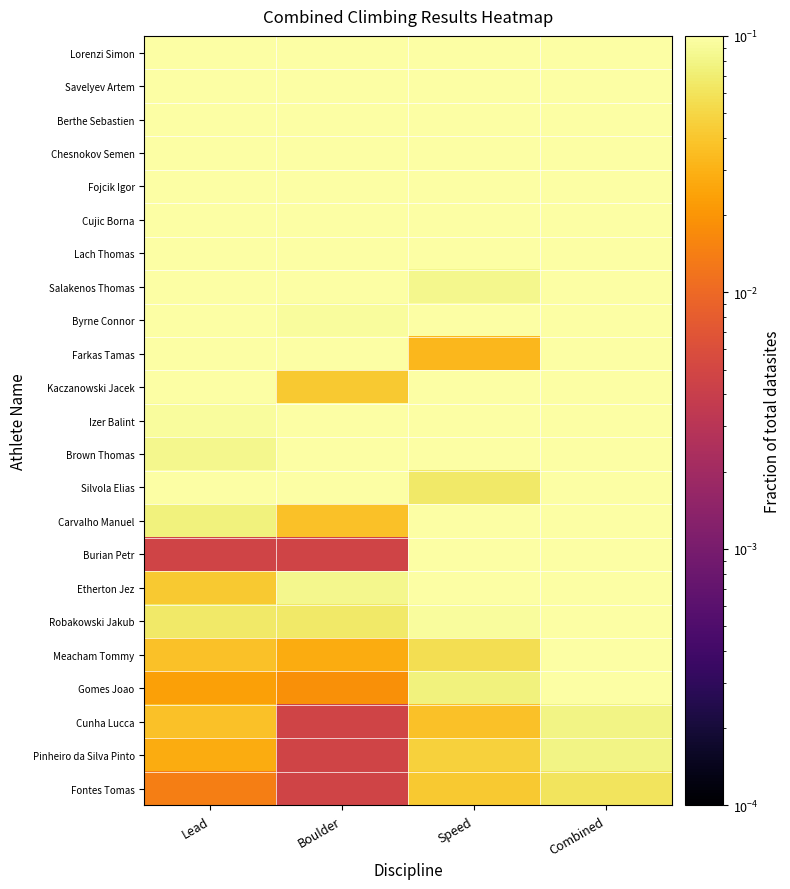

What is the total value across all series at Speed?

3.3